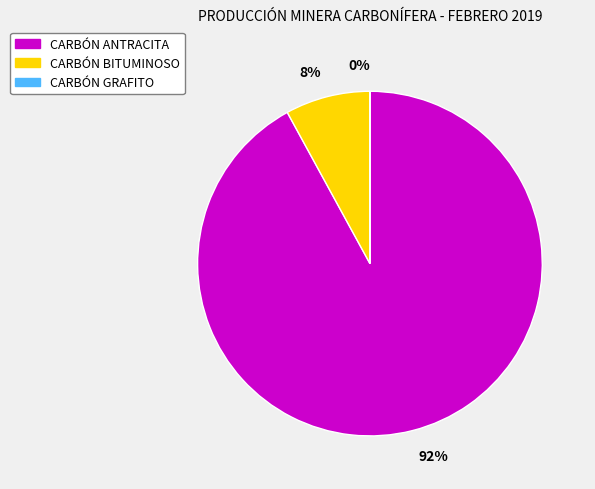

Which has a higher value, CARBÓN BITUMINOSO or CARBÓN ANTRACITA?

CARBÓN ANTRACITA